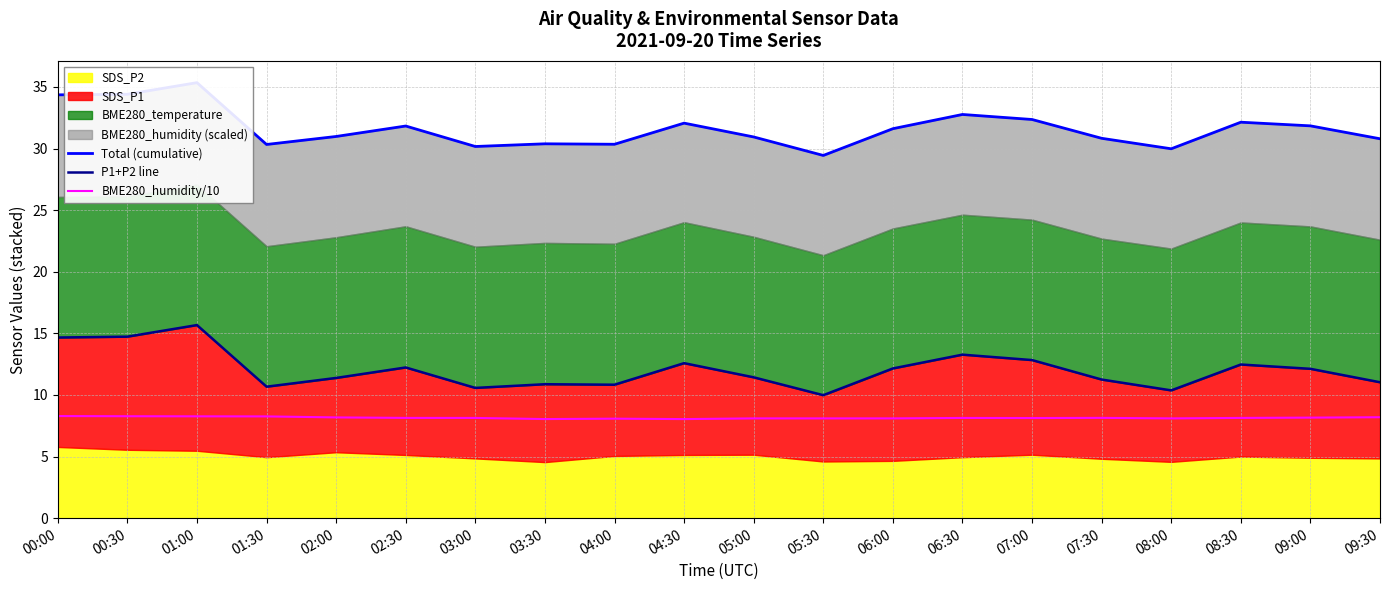

What value does the Total (cumulative) series have at 02:30?

31.8